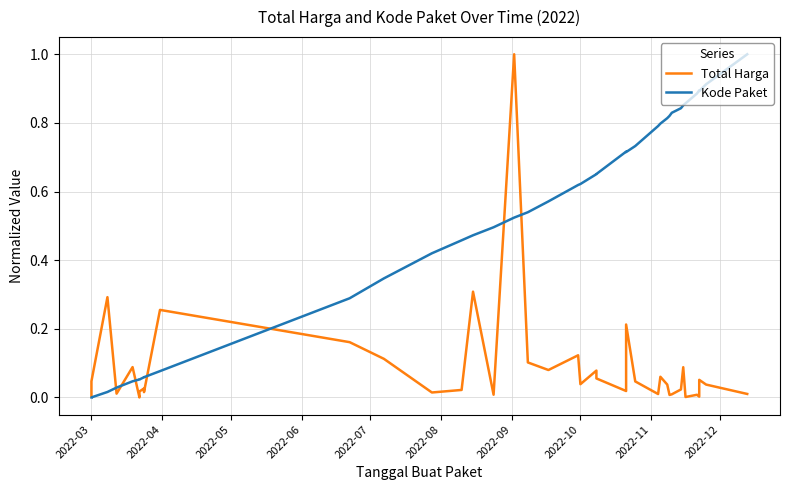

List the series in order of their overall mean, lowest first.

Total Harga, Kode Paket